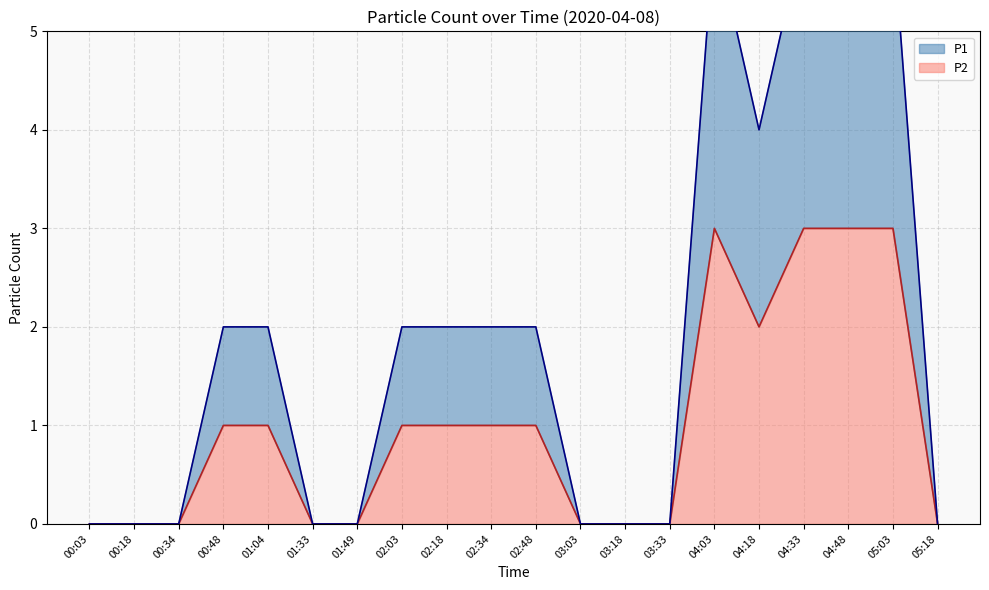

What is the spread (max minus min) of values at 02:03?

1